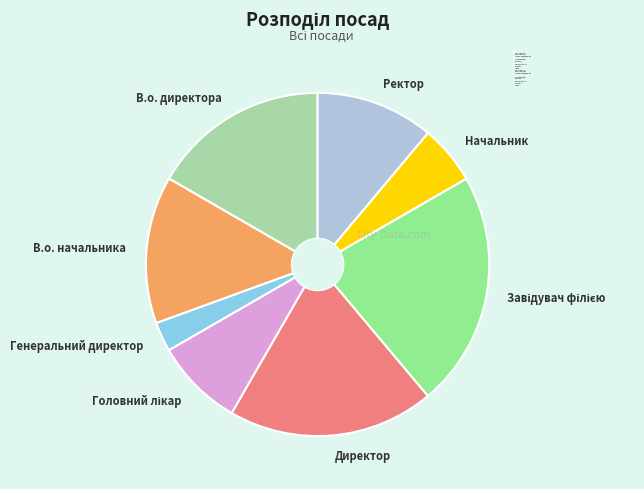

Which slice is the smallest?

Генеральний директор